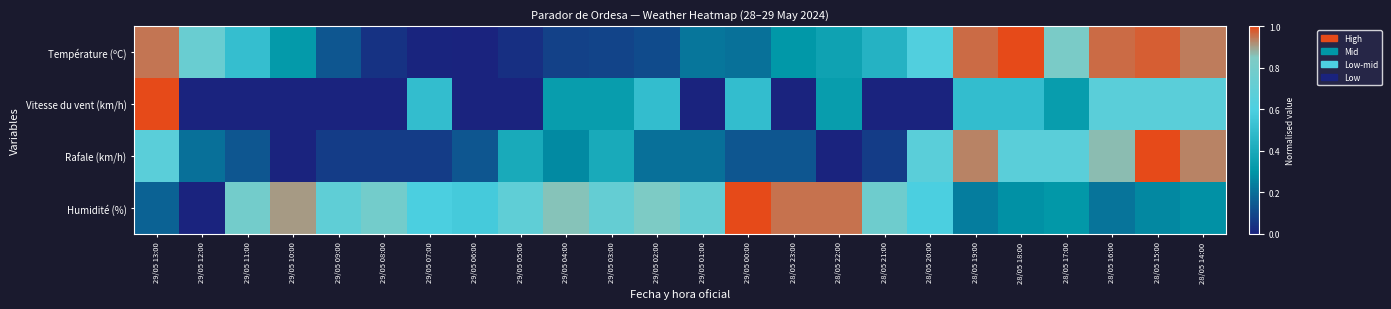

Rank the series by their maximum value, from lowest to highest.

Température (ºC), Vitesse du vent (km/h), Rafale (km/h), Humidité (%)